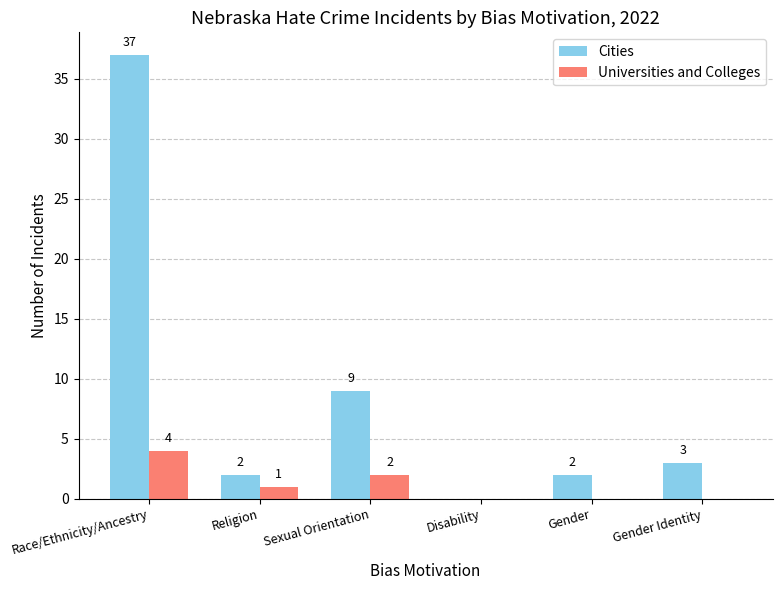

At which category is the sum across all series the highest?

Race/Ethnicity/Ancestry